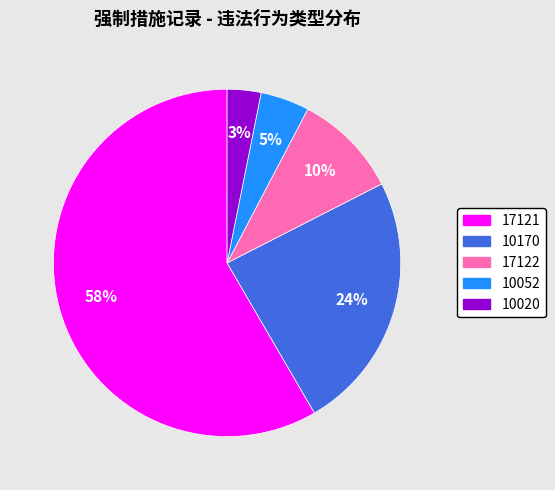

Do 10052 and 17121 together represent more than half of the pie?

Yes